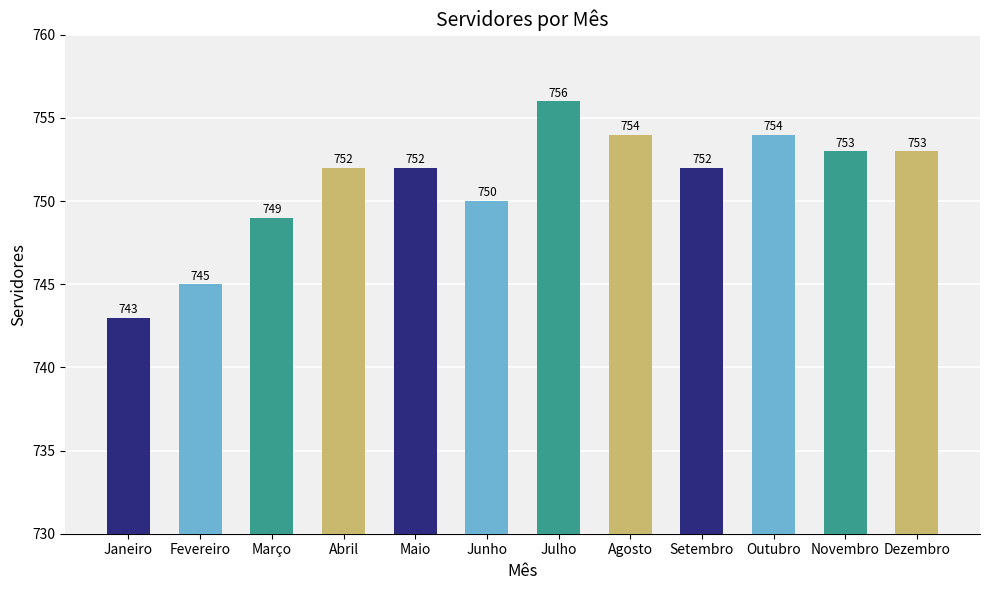

How many distinct data groups are displayed?

1